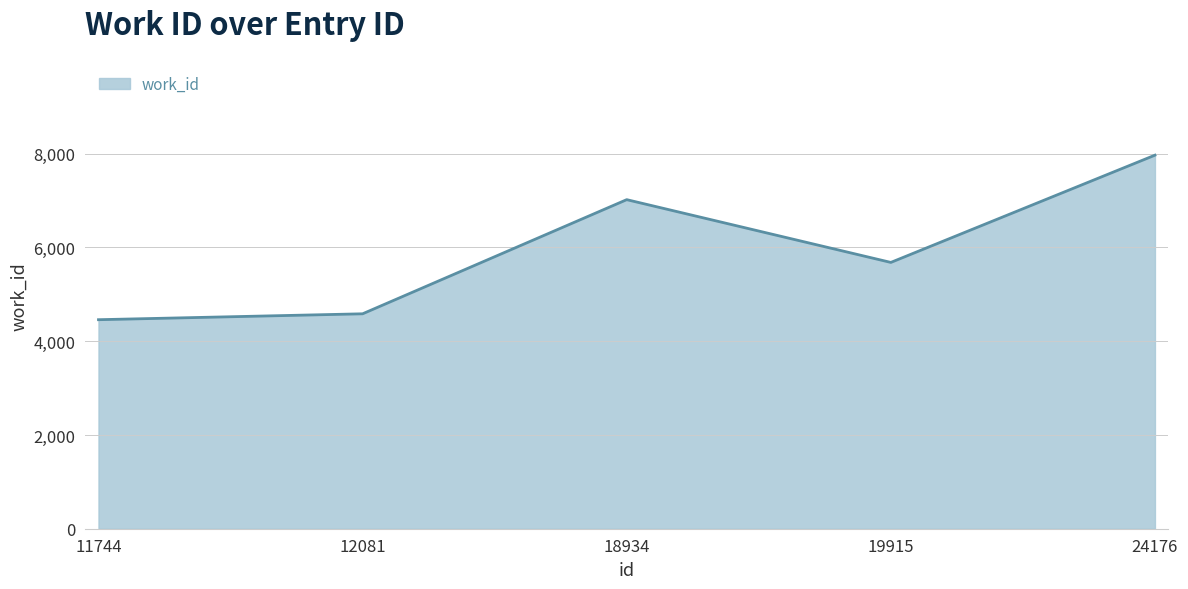

What is the sum of all values?

29714